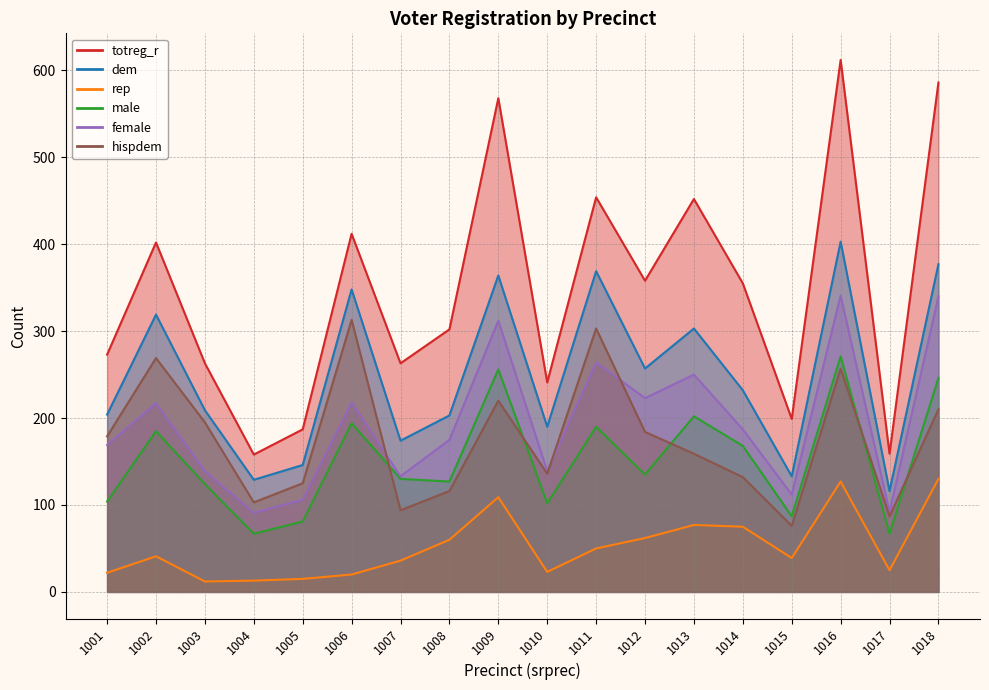

Does the chart display data point markers on the line(s)?

No